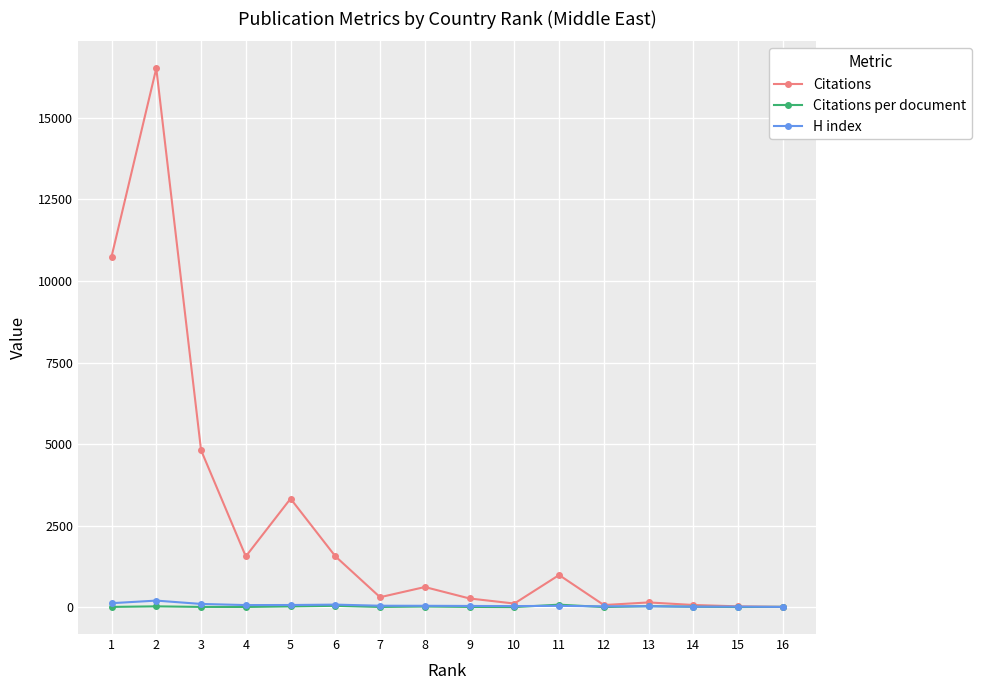

The value of Citations at 3 is 4817.0. True or false?

True